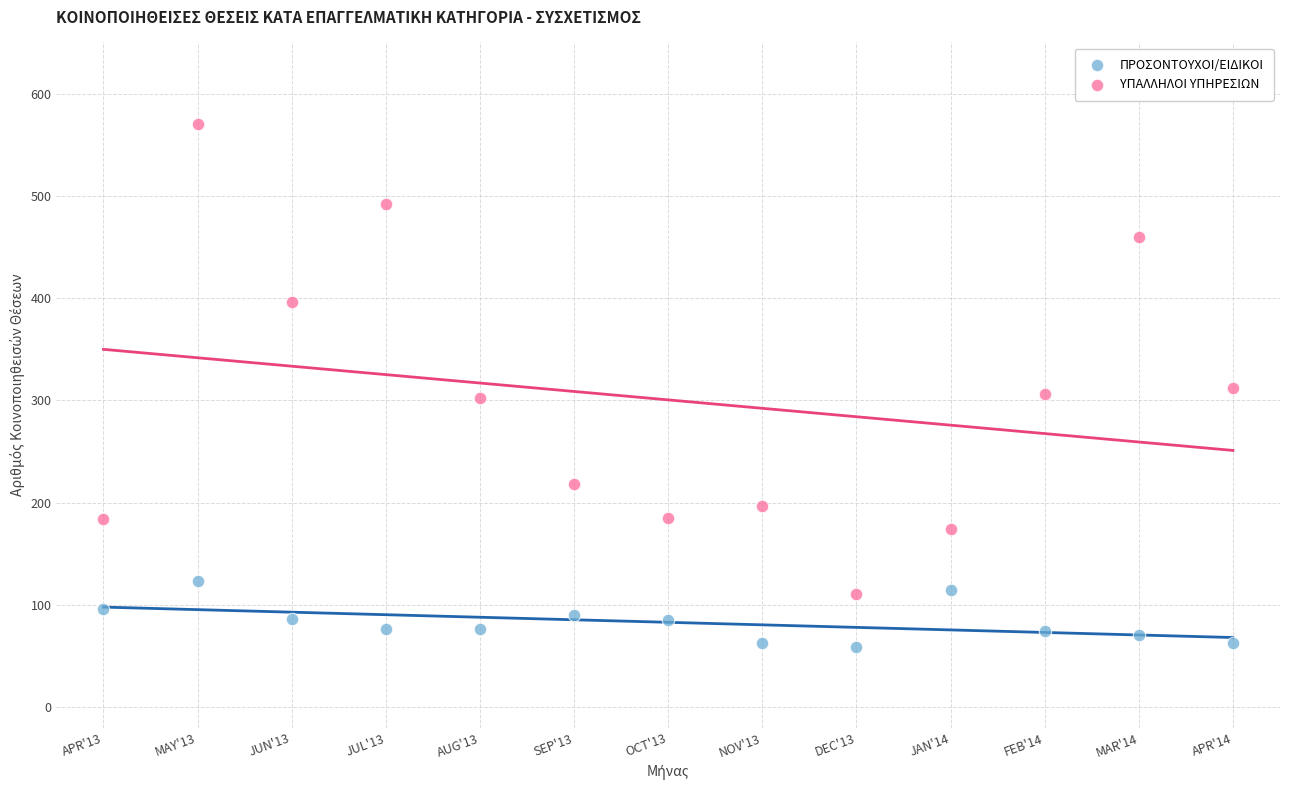

What are all the series names shown in the legend?

ΠΡΟΣΟΝΤΟΥΧΟΙ/ΕΙΔΙΚΟΙ, ΥΠΑΛΛΗΛΟΙ ΥΠΗΡΕΣΙΩΝ